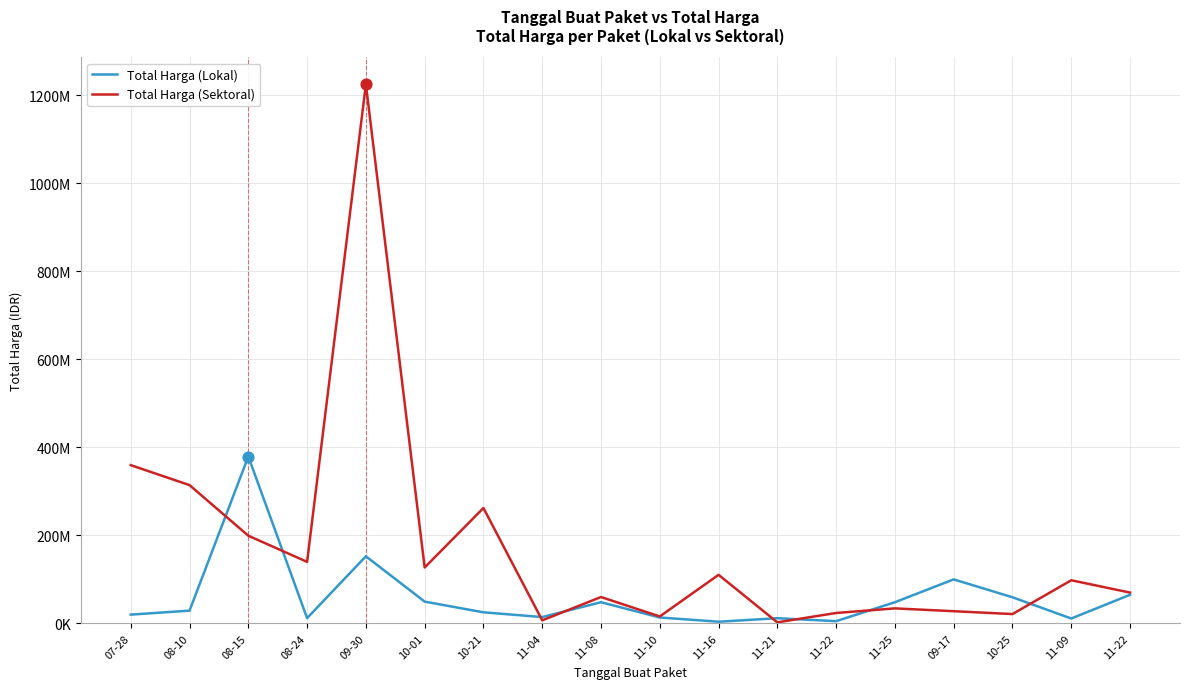

Does the chart have visible grid lines?

Yes